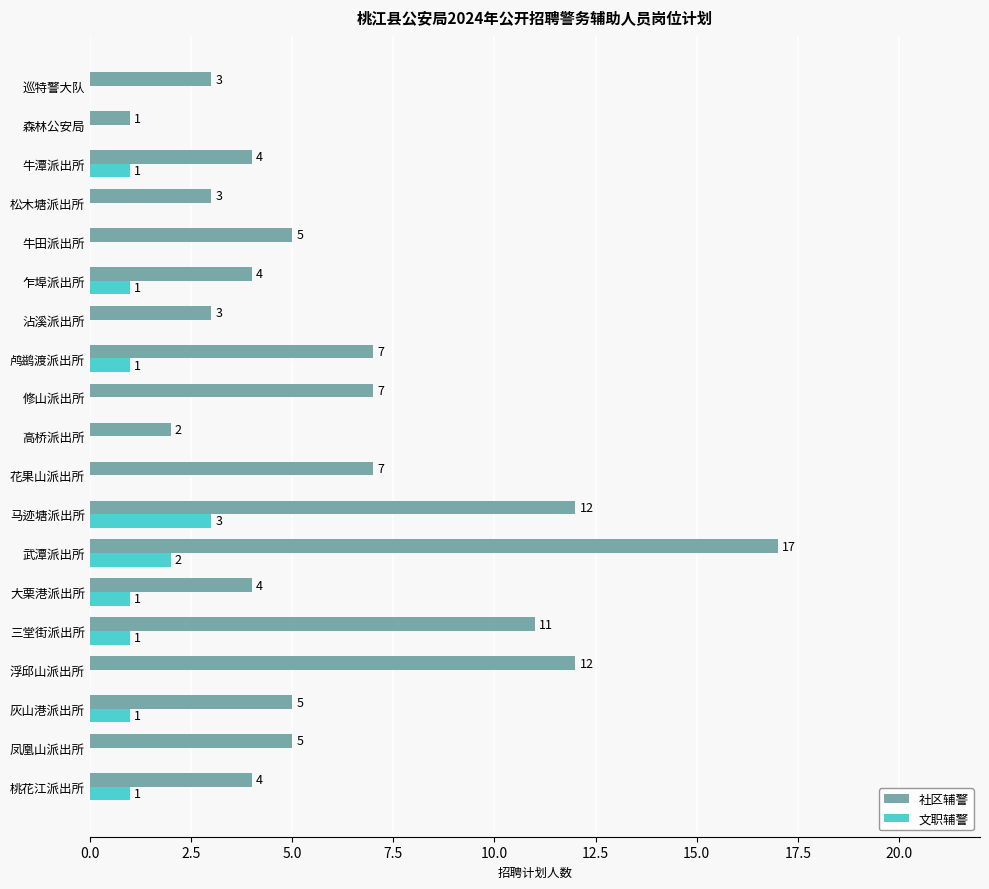

True or false: 社区辅警 has a value of 4 at 乍埠派出所.

True